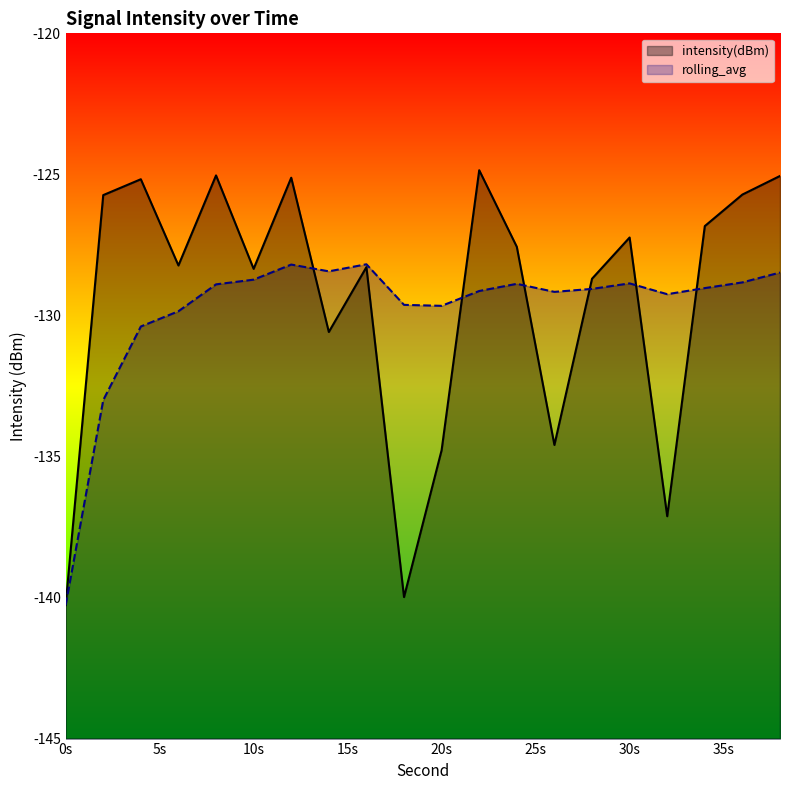

At which category is the sum across all series the highest?

12